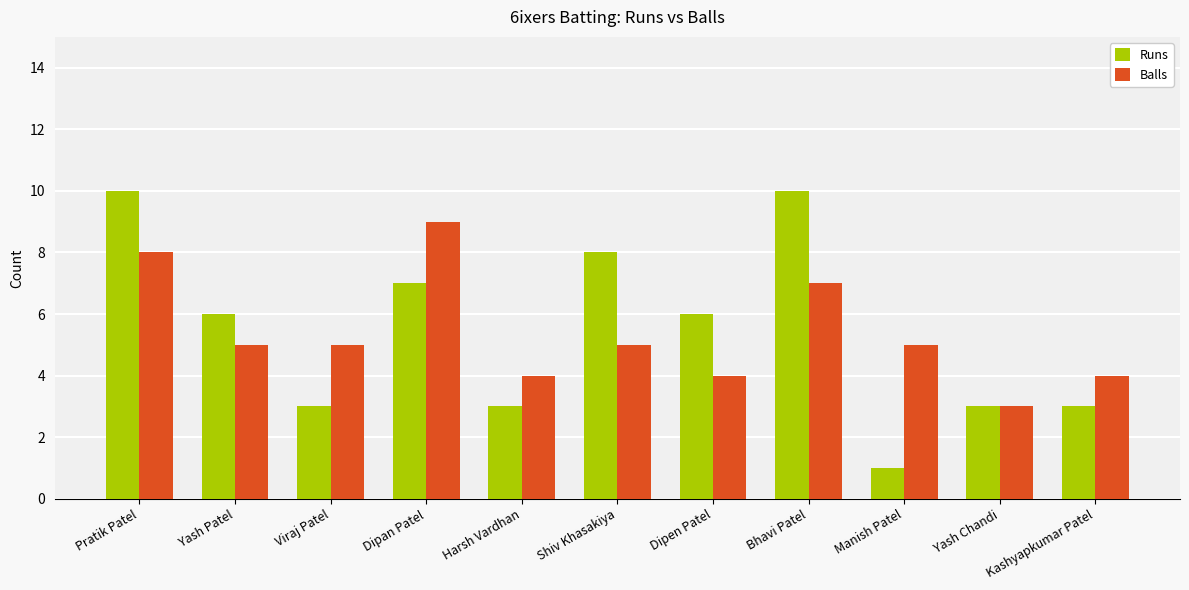

How many bars are there in total?

22